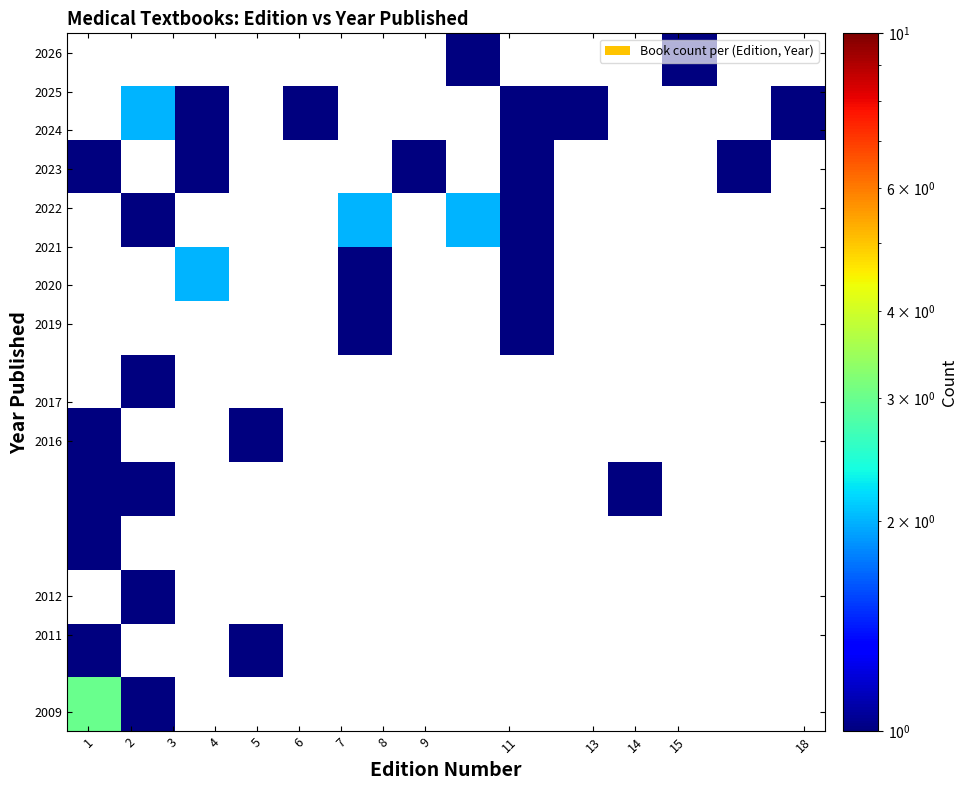

How many data points does each series have?

14